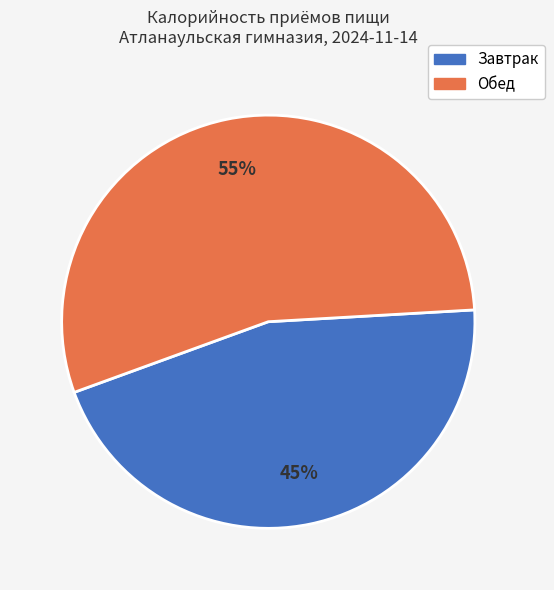

What is the majority slice?

Обед